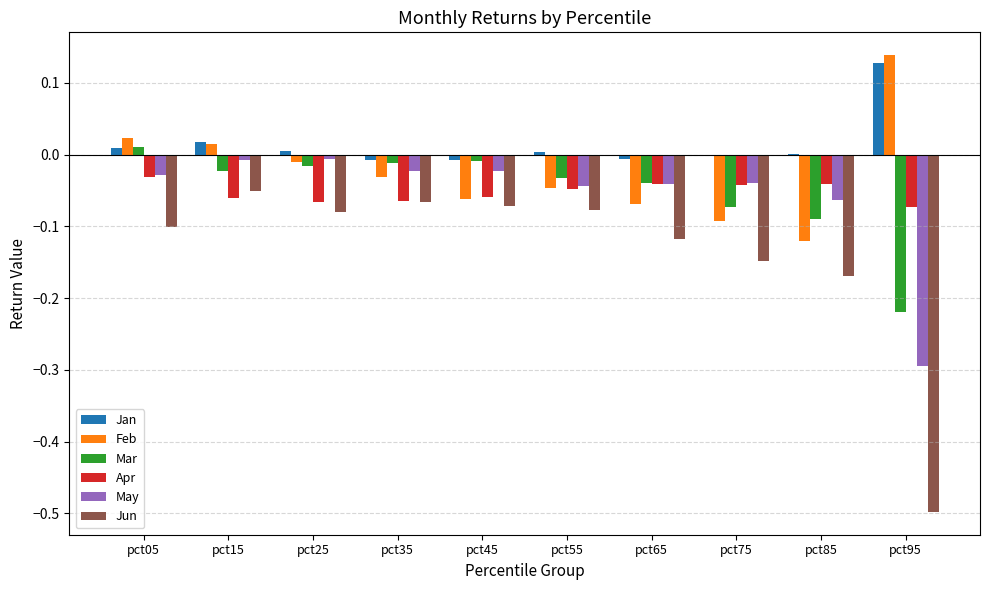

Where is Apr nearest to the value 0?

pct05